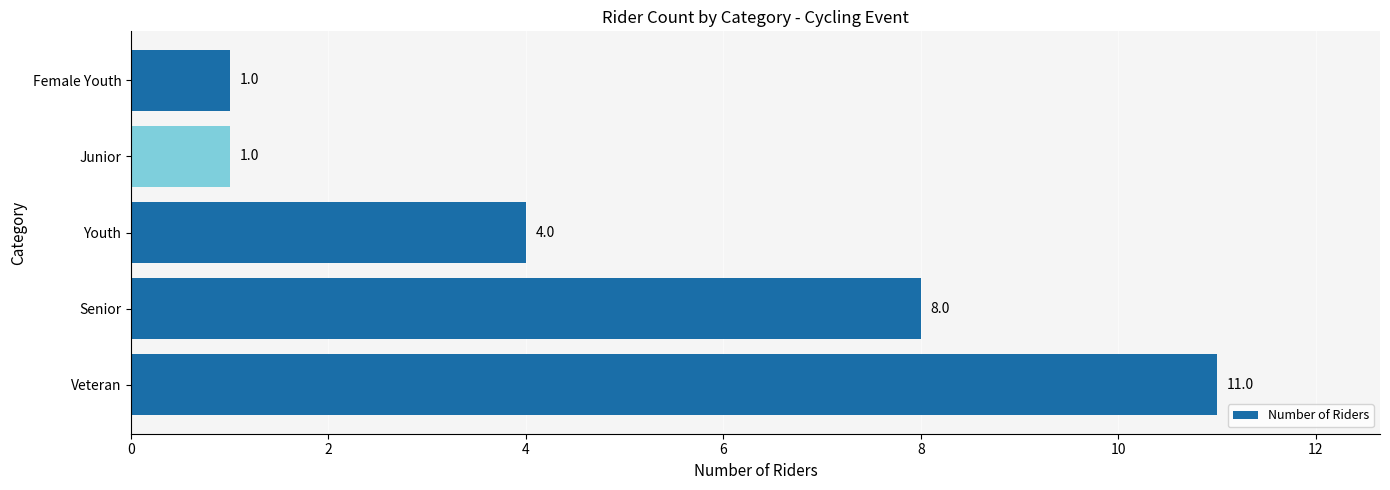

Reading bottom to top, extract all data points from this chart.

11	8	4	1	1